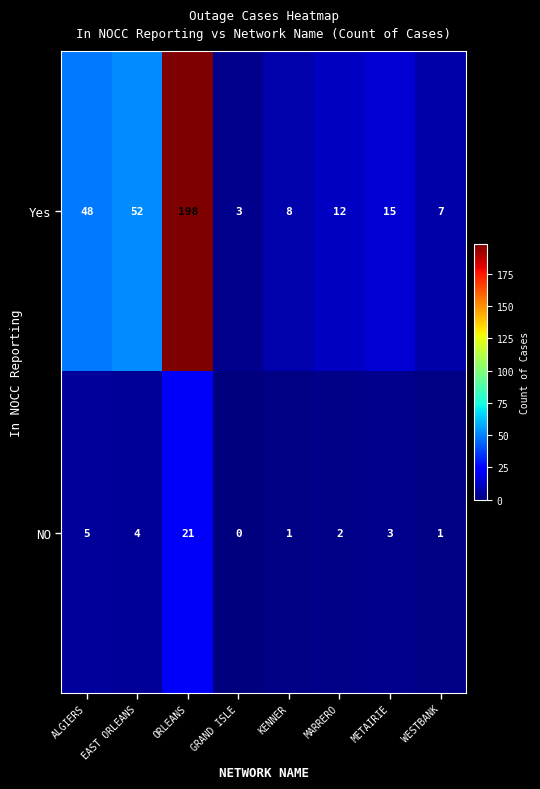

What is the spread (max minus min) of values at MARRERO?

10